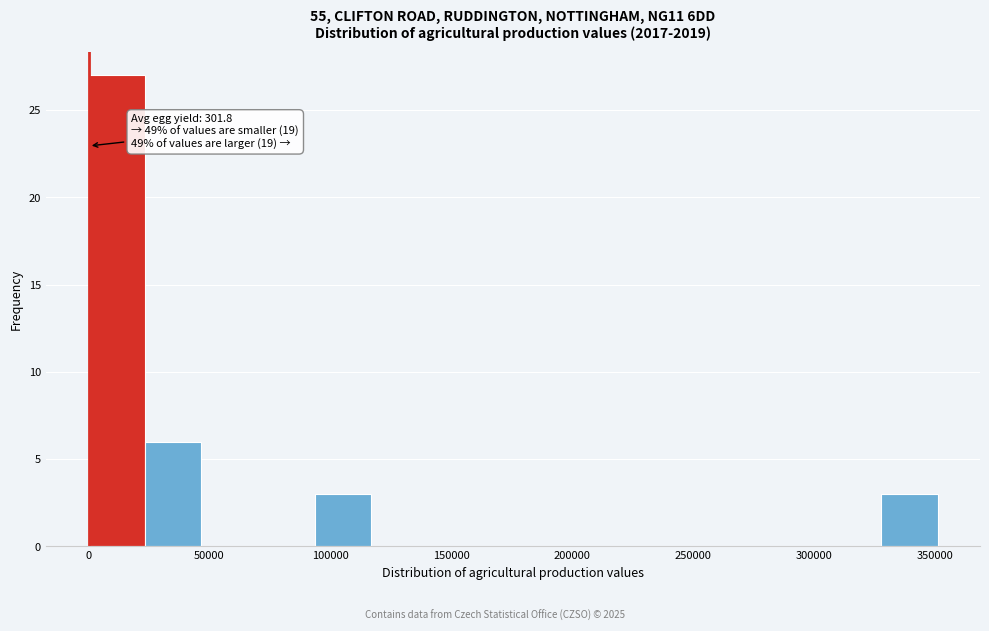

Which range on the x-axis has the tallest bar?

0 to 25000